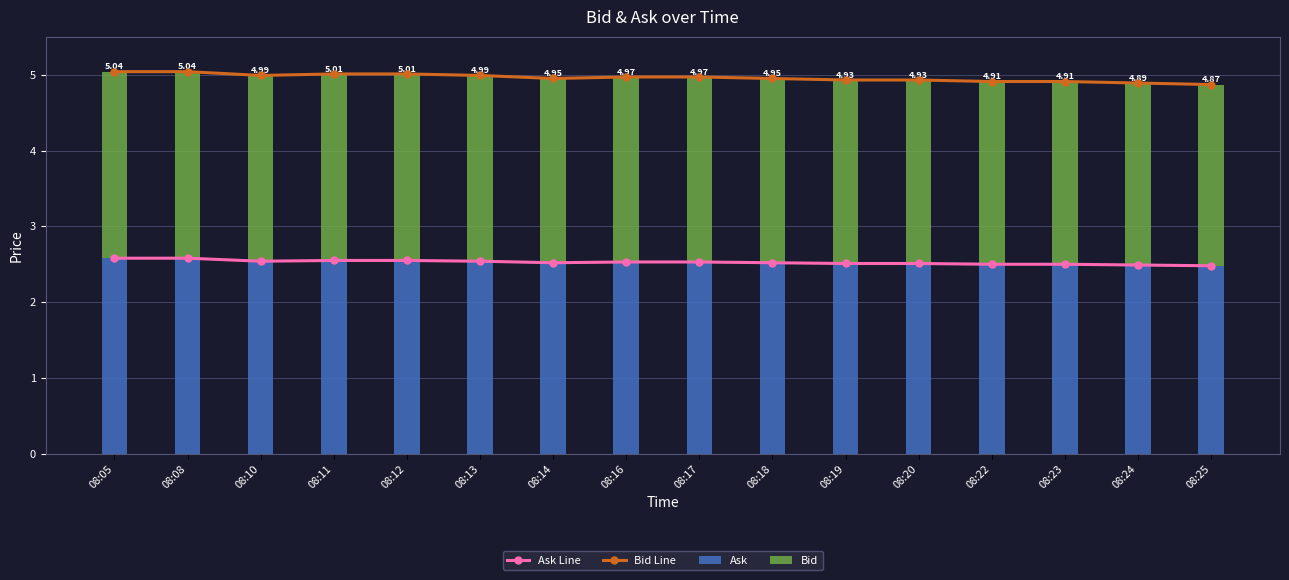

At which category is the sum across all series the highest?

08:05